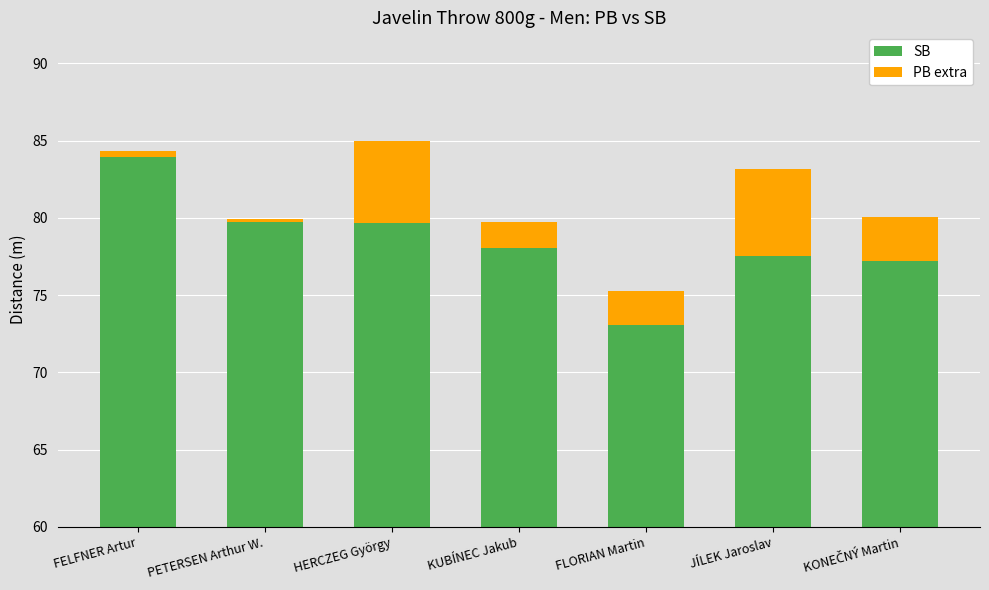

At which category is the sum across all series the highest?

HERCZEG György